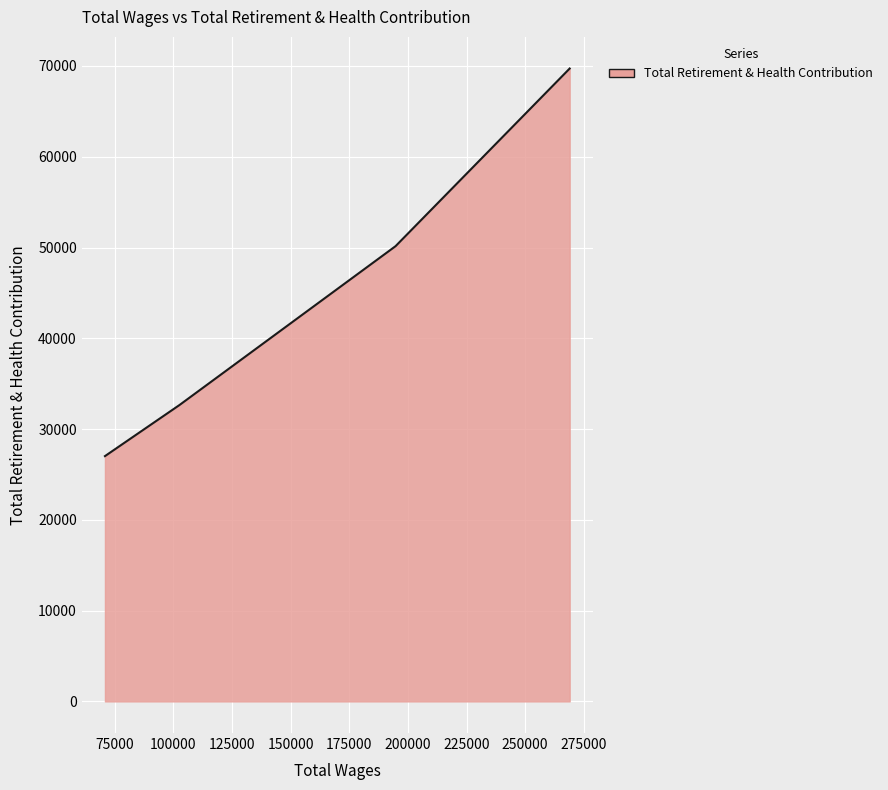

What is the smallest value displayed?

27020